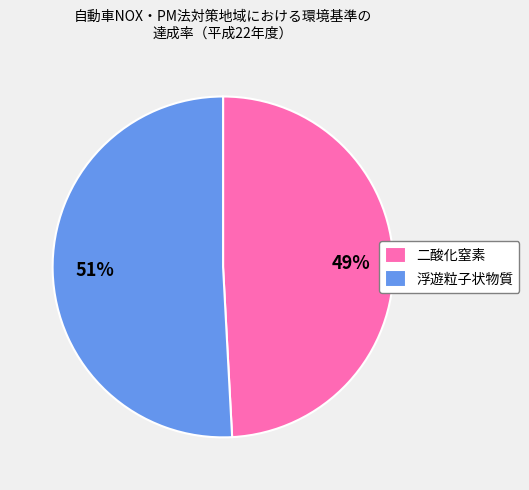

Combined, do 二酸化窒素 and 浮遊粒子状物質 account for over 50%?

Yes